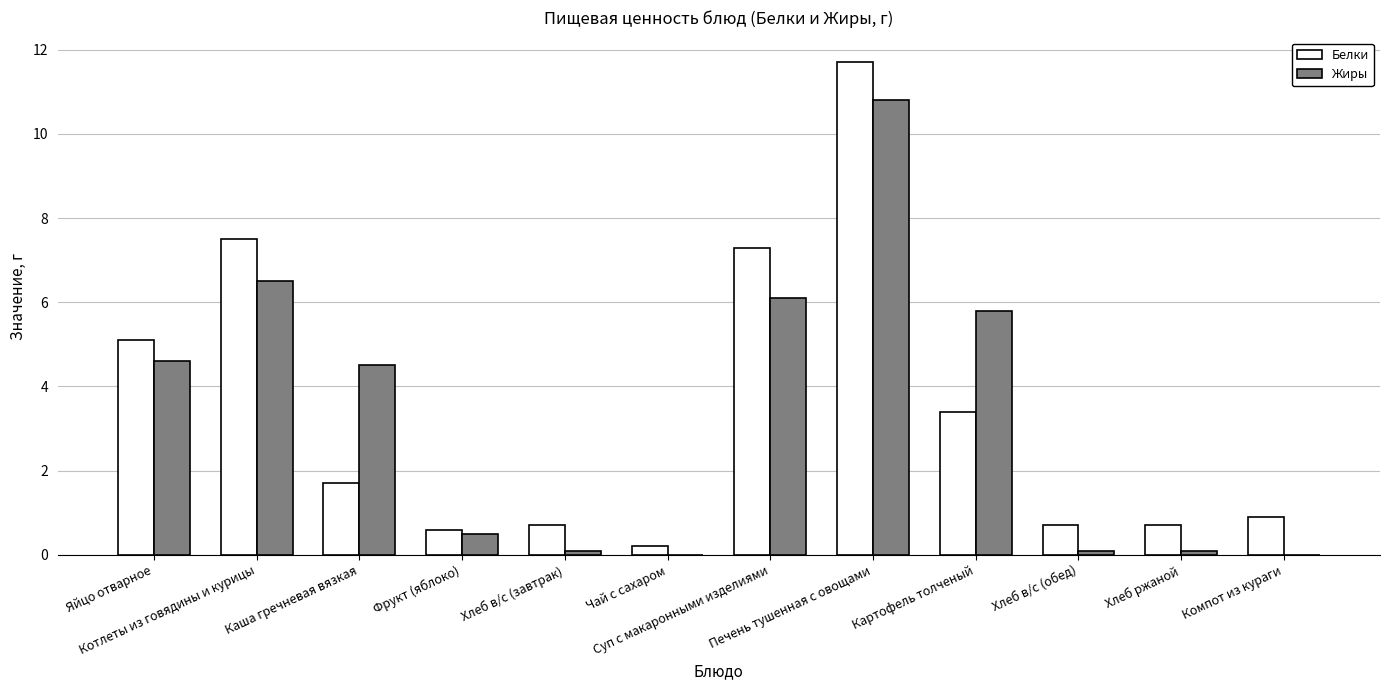

How many distinct data groups are displayed?

2